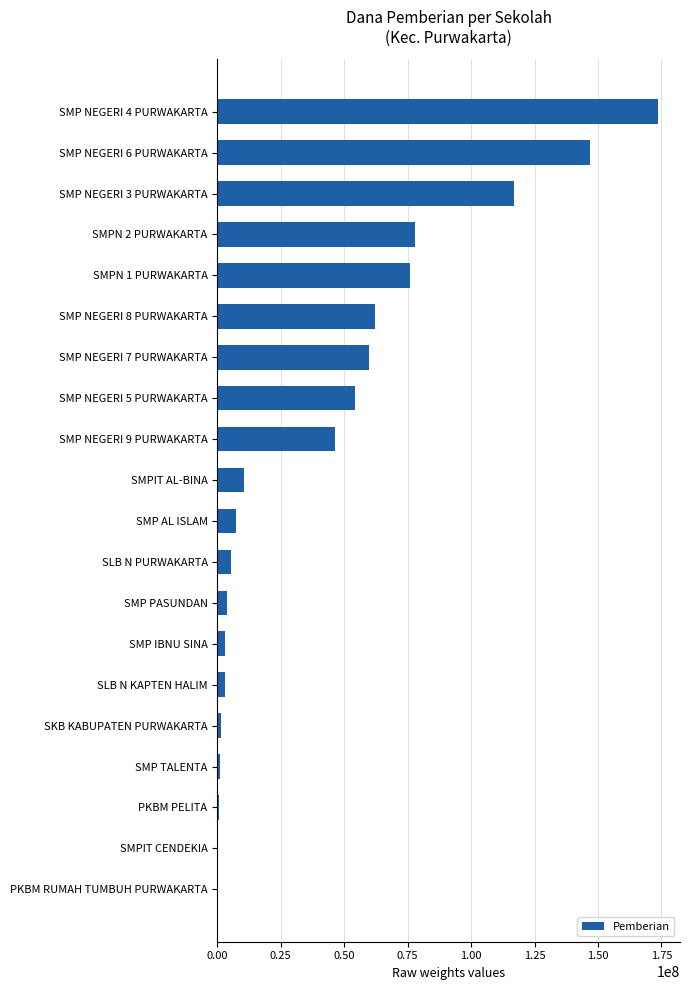

At which category does the chart reach its peak across all series?

SMP NEGERI 4 PURWAKARTA